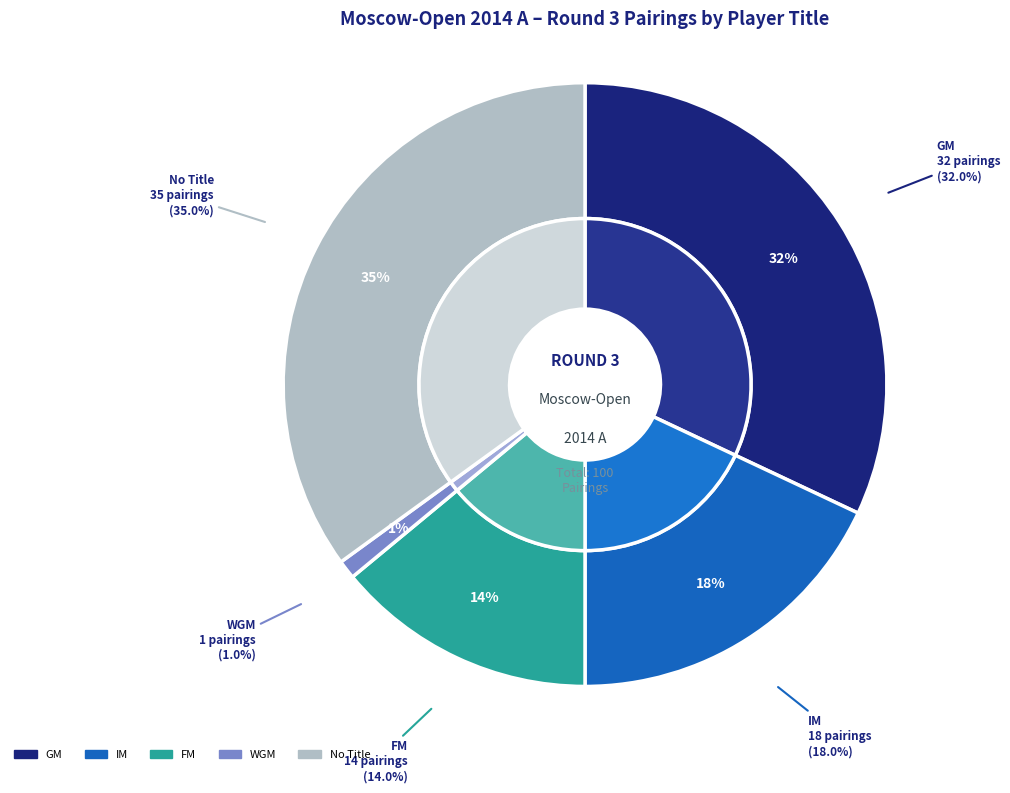

How many slices are in this pie chart?

5